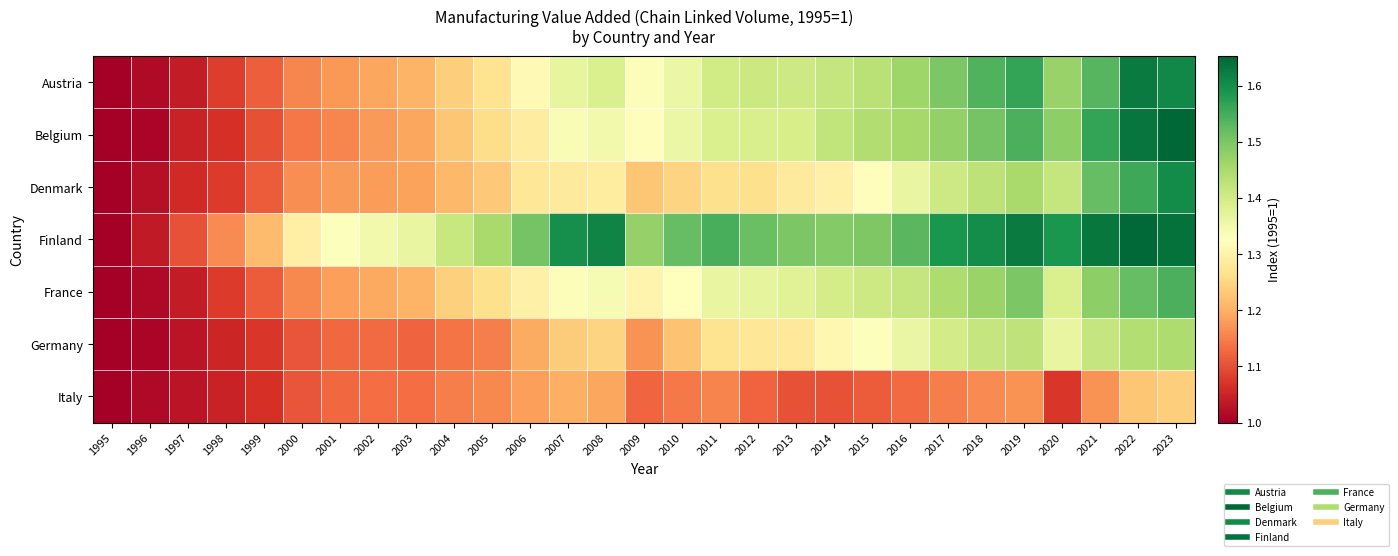

Reading left to right, transcribe all the data shown in this chart.

Austria: 1995=1.0	1996=1.0	1997=1.0	1998=1.1	1999=1.1	2000=1.2	2001=1.2	2002=1.2	2003=1.2	2004=1.2	2005=1.3	2006=1.3	2007=1.4	2008=1.4	2009=1.3	2010=1.4	2011=1.4	2012=1.4	2013=1.4	2014=1.4	2015=1.4	2016=1.5	2017=1.5	2018=1.5	2019=1.6	2020=1.5	2021=1.5	2022=1.6	2023=1.6
Belgium: 1995=1.0	1996=1.0	1997=1.0	1998=1.1	1999=1.1	2000=1.1	2001=1.2	2002=1.2	2003=1.2	2004=1.2	2005=1.3	2006=1.3	2007=1.3	2008=1.3	2009=1.3	2010=1.4	2011=1.4	2012=1.4	2013=1.4	2014=1.4	2015=1.4	2016=1.5	2017=1.5	2018=1.5	2019=1.5	2020=1.5	2021=1.6	2022=1.6	2023=1.7
Denmark: 1995=1.0	1996=1.0	1997=1.1	1998=1.1	1999=1.1	2000=1.2	2001=1.2	2002=1.2	2003=1.2	2004=1.2	2005=1.2	2006=1.3	2007=1.3	2008=1.3	2009=1.2	2010=1.2	2011=1.3	2012=1.3	2013=1.3	2014=1.3	2015=1.3	2016=1.4	2017=1.4	2018=1.4	2019=1.5	2020=1.4	2021=1.5	2022=1.6	2023=1.6
Finland: 1995=1.0	1996=1.0	1997=1.1	1998=1.2	1999=1.2	2000=1.3	2001=1.3	2002=1.3	2003=1.4	2004=1.4	2005=1.5	2006=1.5	2007=1.6	2008=1.6	2009=1.5	2010=1.5	2011=1.5	2012=1.5	2013=1.5	2014=1.5	2015=1.5	2016=1.5	2017=1.6	2018=1.6	2019=1.6	2020=1.6	2021=1.6	2022=1.6	2023=1.6
France: 1995=1.0	1996=1.0	1997=1.0	1998=1.1	1999=1.1	2000=1.2	2001=1.2	2002=1.2	2003=1.2	2004=1.2	2005=1.3	2006=1.3	2007=1.3	2008=1.3	2009=1.3	2010=1.3	2011=1.4	2012=1.4	2013=1.4	2014=1.4	2015=1.4	2016=1.4	2017=1.4	2018=1.5	2019=1.5	2020=1.4	2021=1.5	2022=1.5	2023=1.5
Germany: 1995=1.0	1996=1.0	1997=1.0	1998=1.1	1999=1.1	2000=1.1	2001=1.1	2002=1.1	2003=1.1	2004=1.1	2005=1.1	2006=1.2	2007=1.2	2008=1.2	2009=1.2	2010=1.2	2011=1.3	2012=1.3	2013=1.3	2014=1.3	2015=1.3	2016=1.4	2017=1.4	2018=1.4	2019=1.4	2020=1.4	2021=1.4	2022=1.4	2023=1.4
Italy: 1995=1.0	1996=1.0	1997=1.0	1998=1.0	1999=1.1	2000=1.1	2001=1.1	2002=1.1	2003=1.1	2004=1.1	2005=1.2	2006=1.2	2007=1.2	2008=1.2	2009=1.1	2010=1.1	2011=1.2	2012=1.1	2013=1.1	2014=1.1	2015=1.1	2016=1.1	2017=1.1	2018=1.2	2019=1.2	2020=1.1	2021=1.2	2022=1.2	2023=1.2